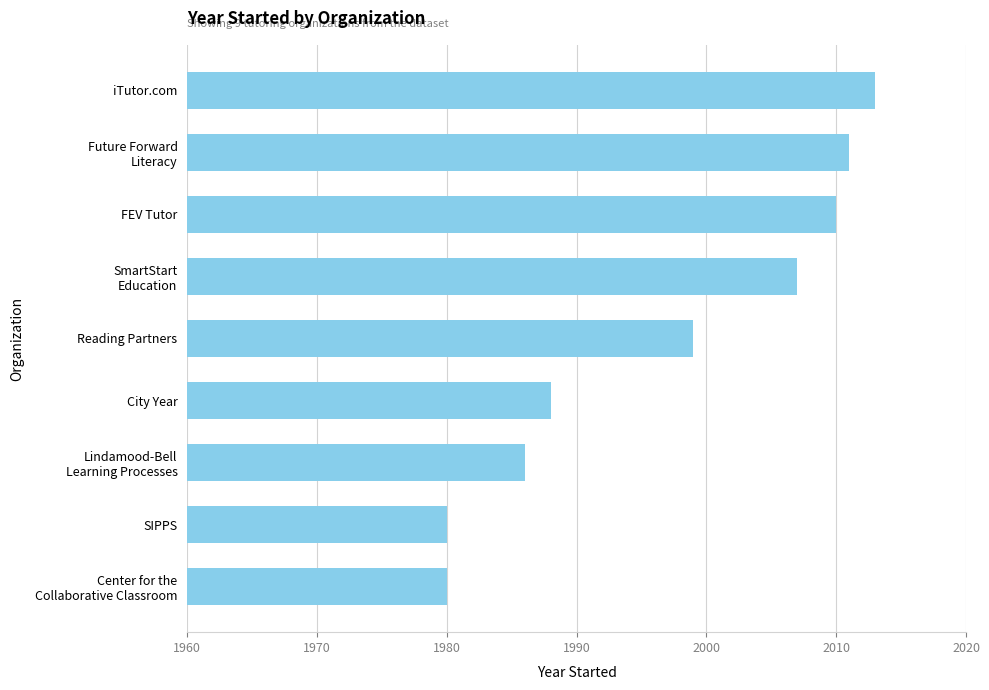

What value does the data have at Reading Partners?

1999